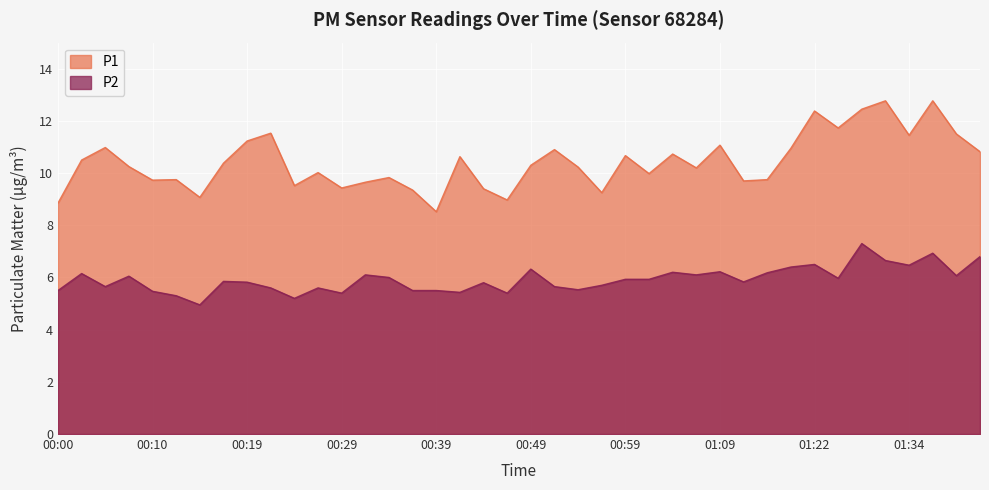

Is it true that P2 equals 2.2 at 00:00?

False